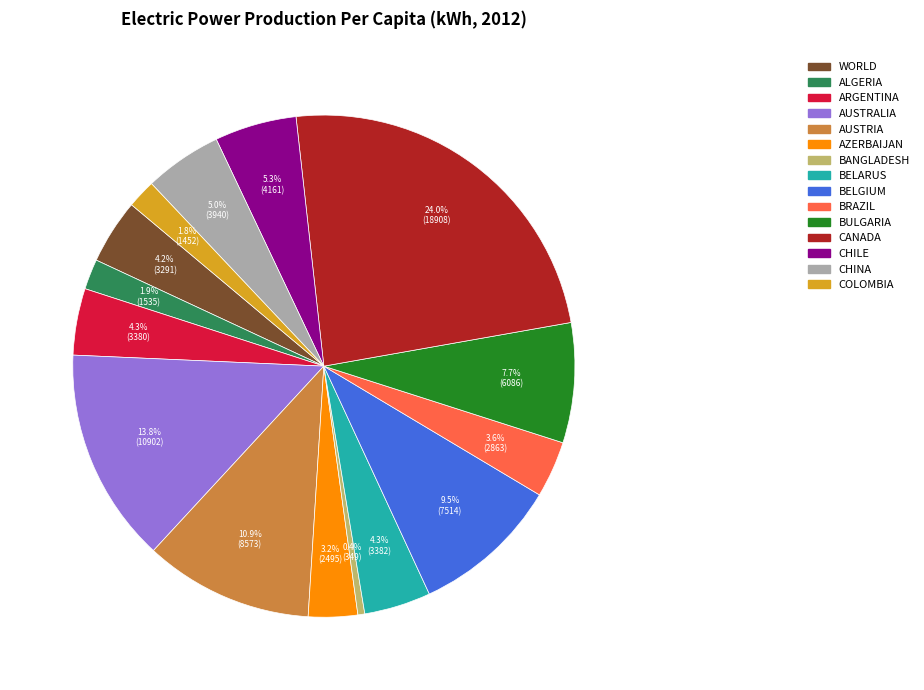

Is there any slice that represents more than half of the pie?

No